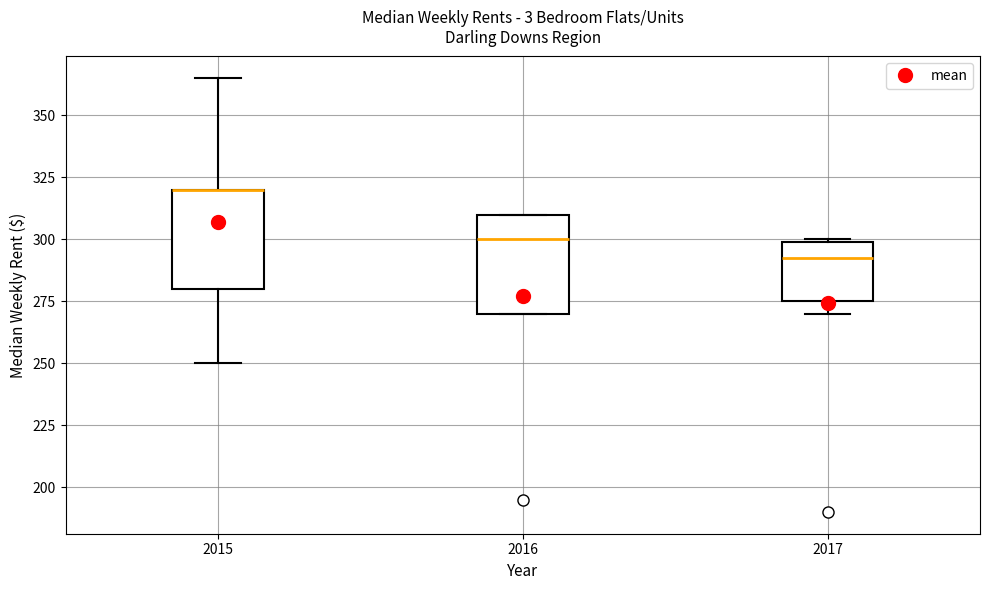

Reading left to right, read every box against the y-axis: the position of its median line, the range the box covers, and the ends of its whiskers. The values are not printed on the chart, so give them approximately, as read against the axis.

2015: median 320 (drawn on the box's upper edge), box 280 to 320, whiskers 250 to 365
2016: median 300, box 270 to 310, whiskers 270 to 310
2017: median 295, box 275 to 300, whiskers 270 to 300